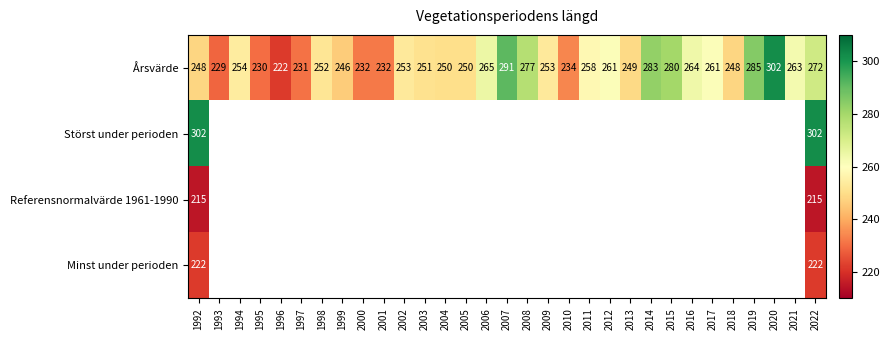

Which has a higher value, 1994 or 2003?

1994